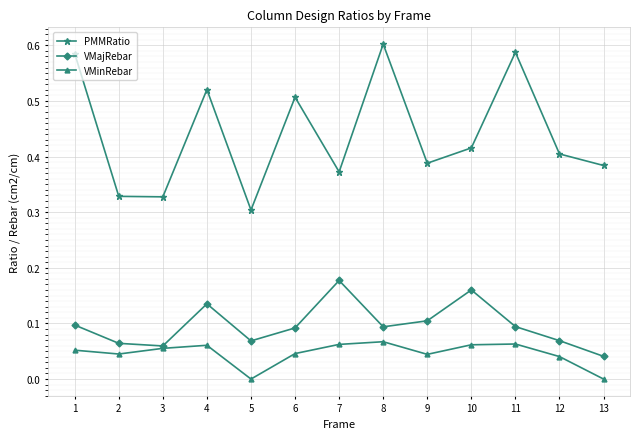

The PMMRatio series shows 0.4 at 12. True or false?

True